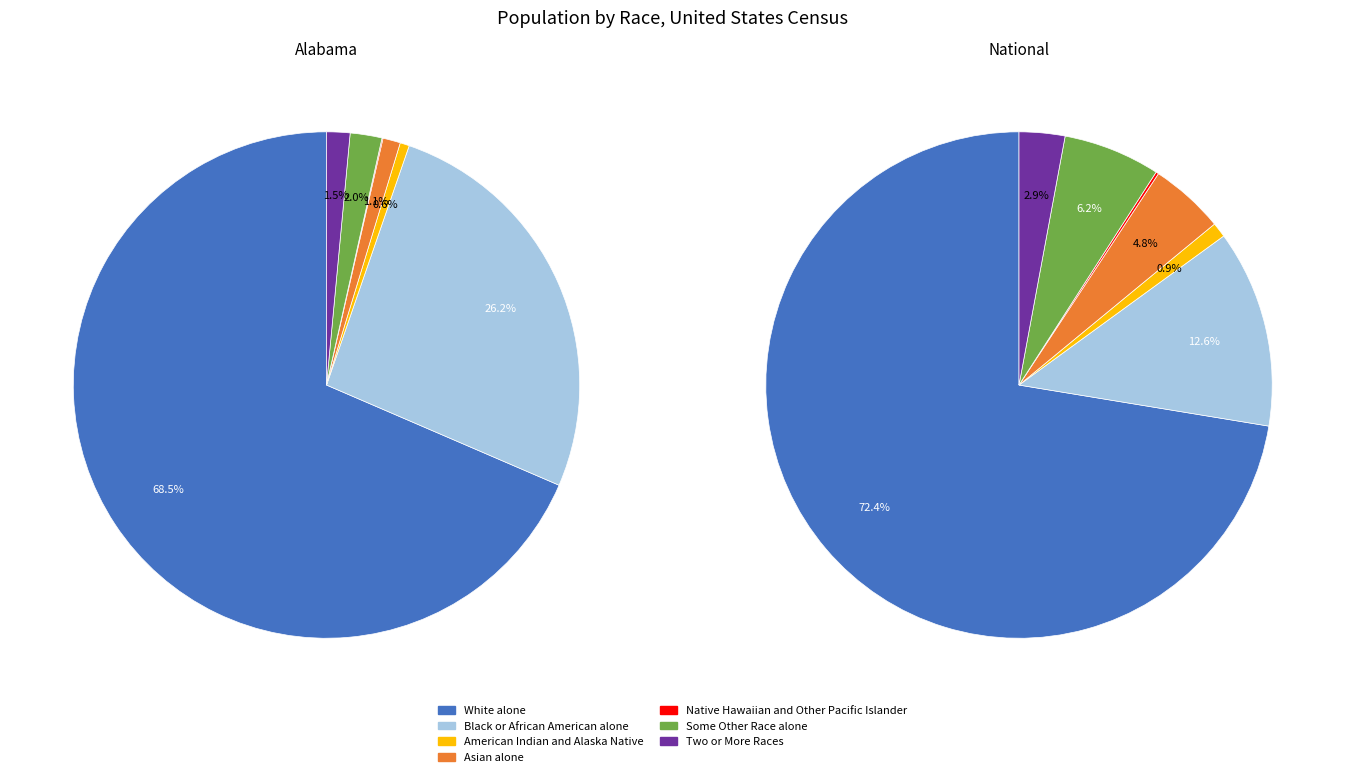

Which slice represents more than half of the pie?

White alone